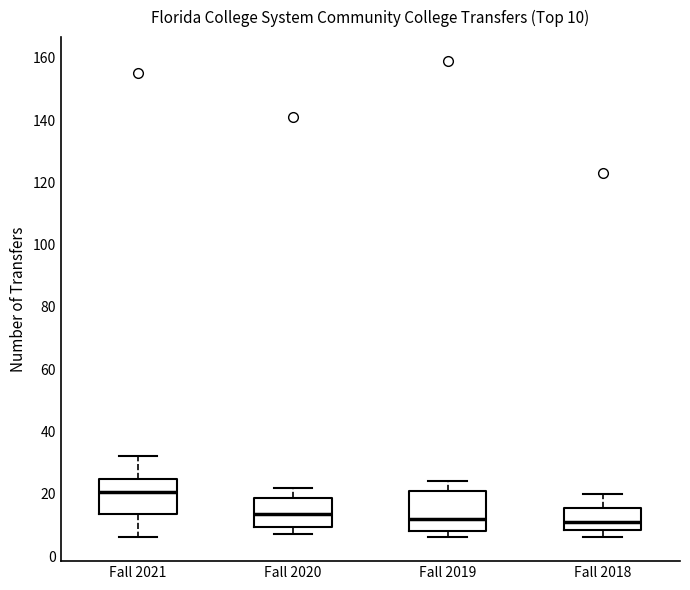

Which box has the highest median line?

Fall 2021